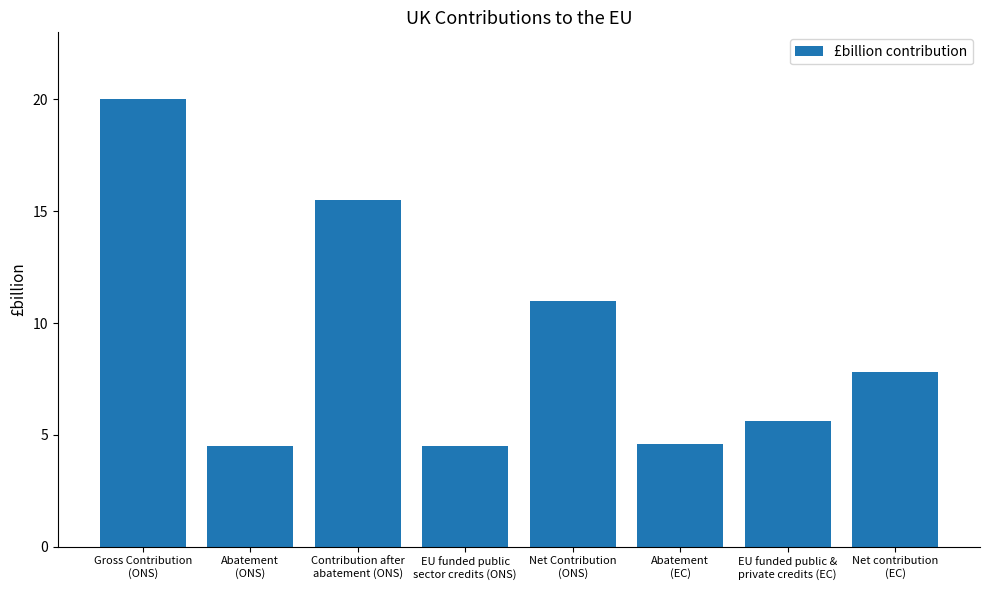

Reading right to left, extract all data points from this chart.

Net contribution
(EC)=7.8	EU funded public &
private credits (EC)=5.6	Abatement
(EC)=4.6	Net Contribution
(ONS)=11.0	EU funded public
sector credits (ONS)=4.5	Contribution after
abatement (ONS)=15.5	Abatement
(ONS)=4.5	Gross Contribution
(ONS)=20.0